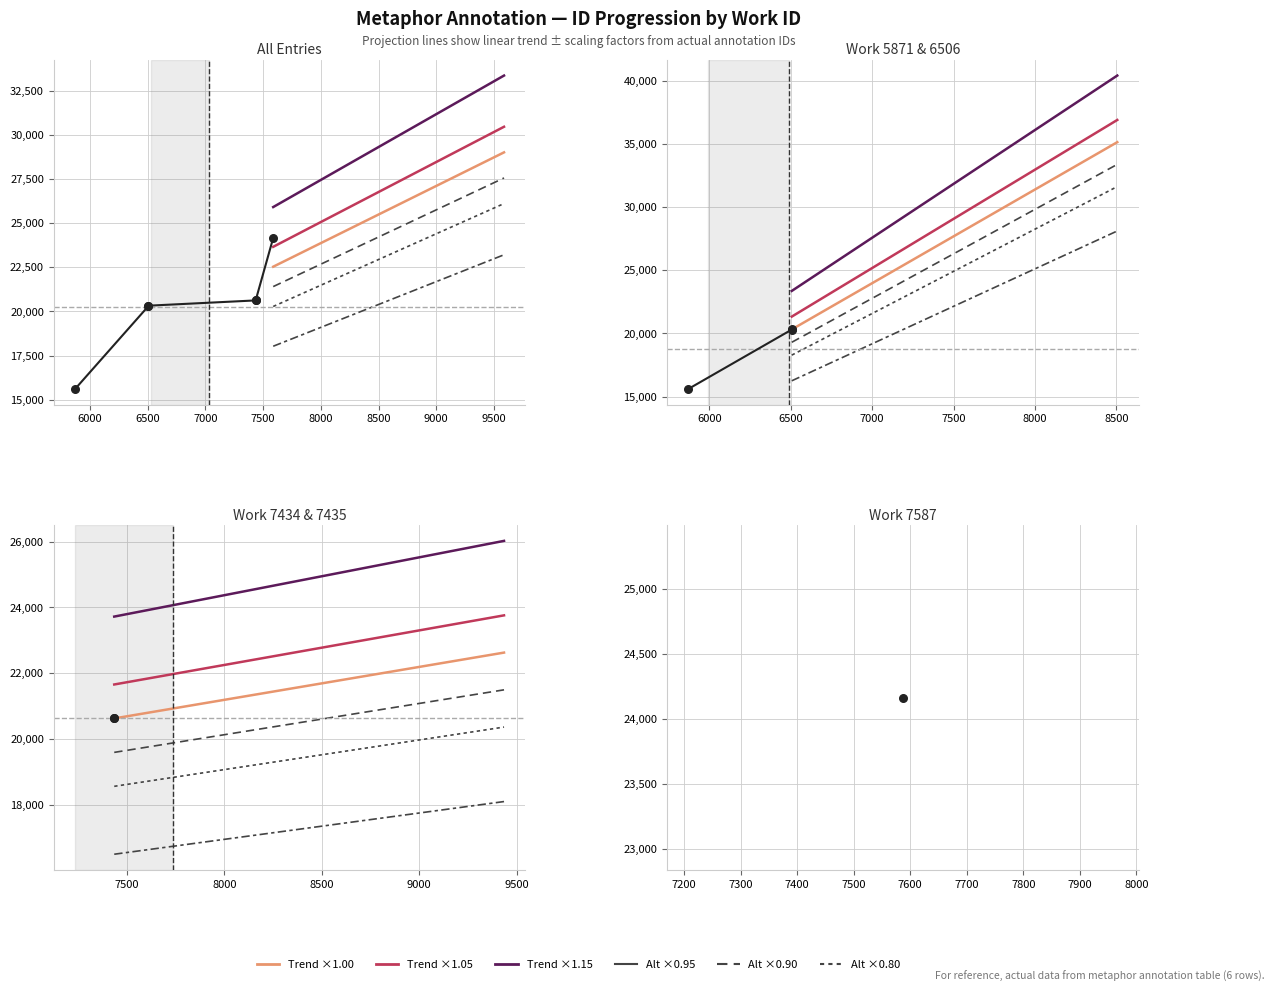

What is the change in value from 5871 to 6506?

+4695